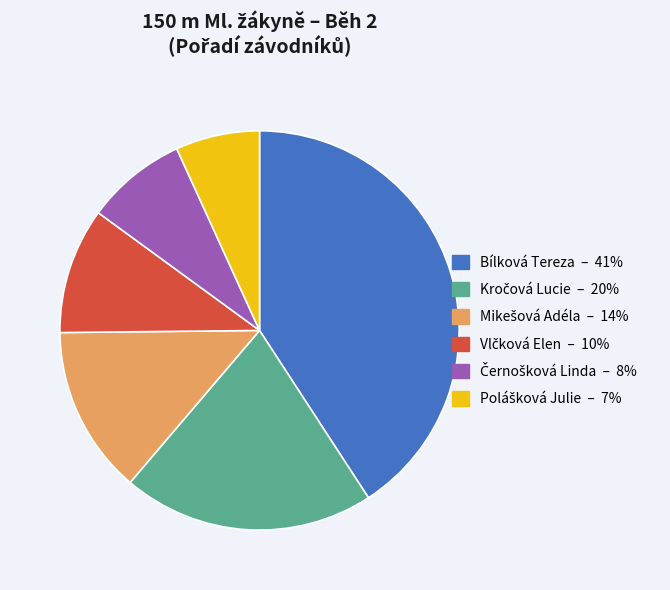

Which slice is the largest?

Bílková Tereza